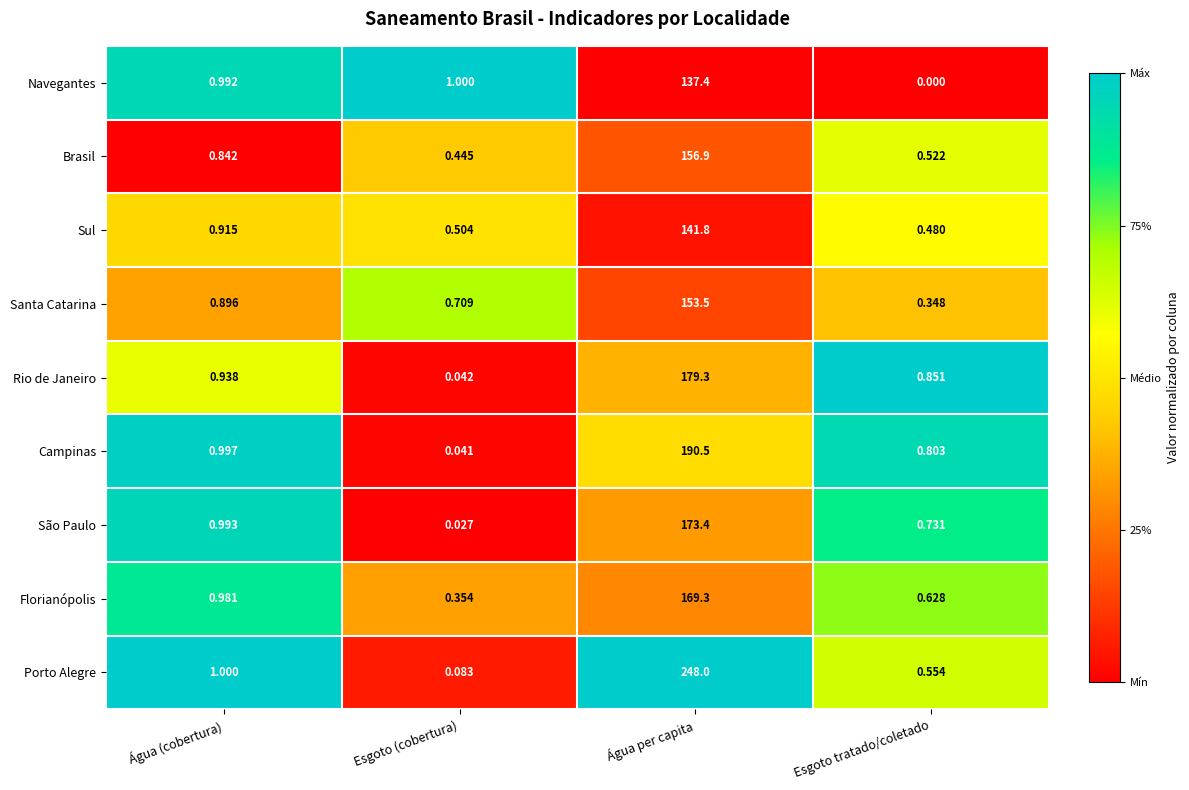

At which label is Brasil closest to 78?

Água (cobertura)